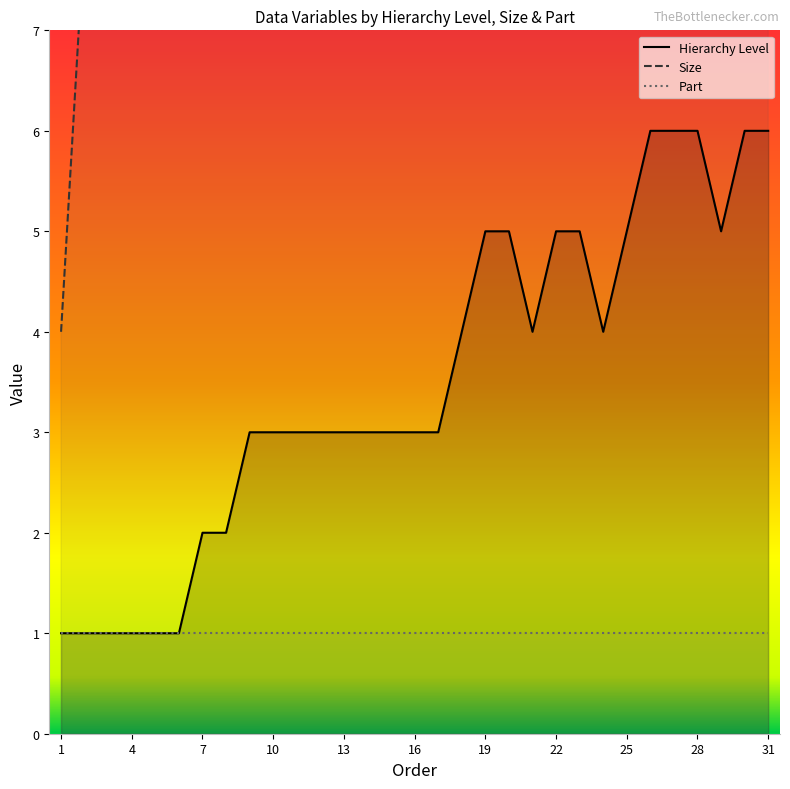

True or false: Part has a value of 0 at 13.

False